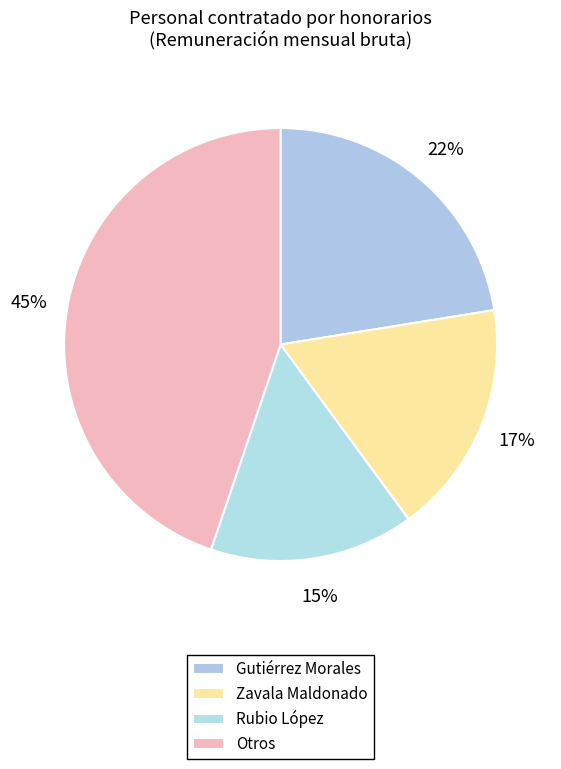

Count the number of slices in the pie.

4